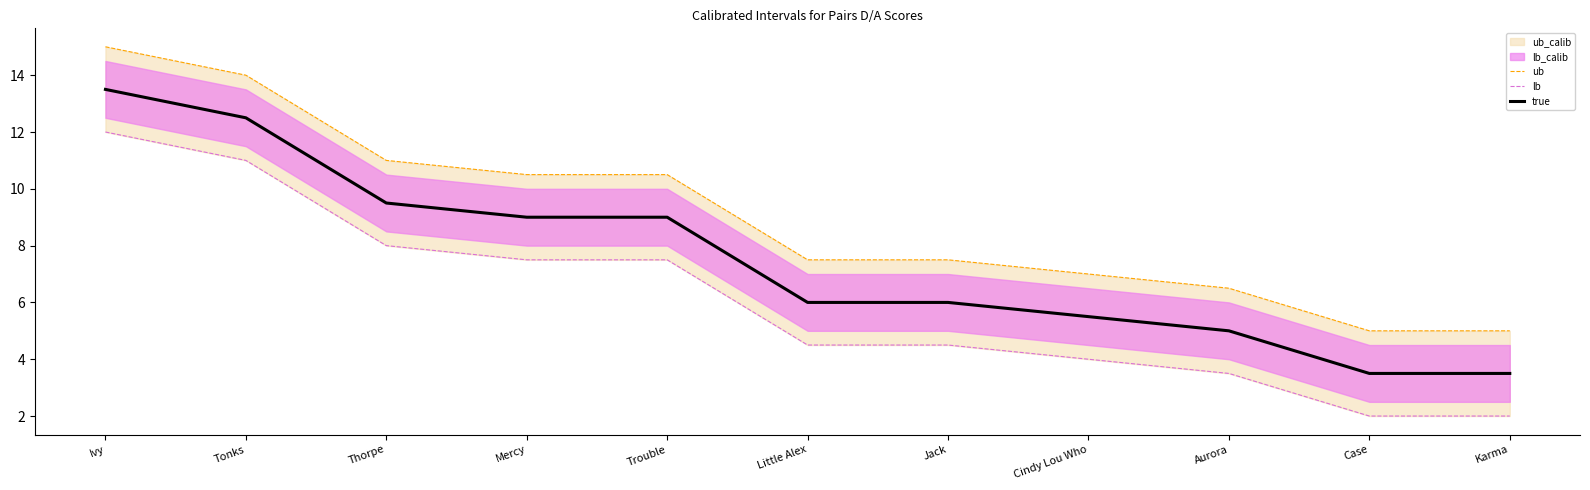

The value of lb at Tonks is 11.0. True or false?

True